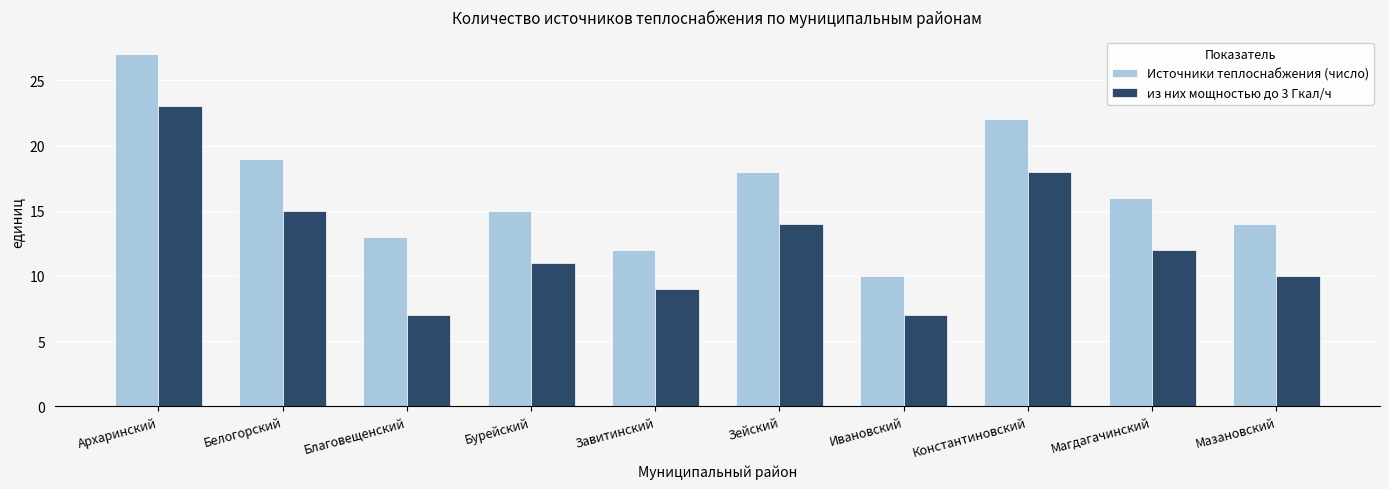

Reading left to right, transcribe all the data shown in this chart.

Источники теплоснабжения (число): 27	19	13	15	12	18	10	22	16	14
из них мощностью до 3 Гкал/ч: 23	15	7	11	9	14	7	18	12	10